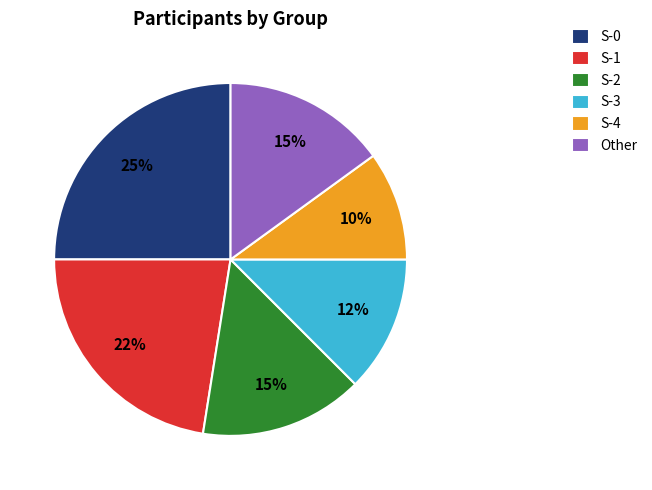

Is S-0 the majority of the pie?

No